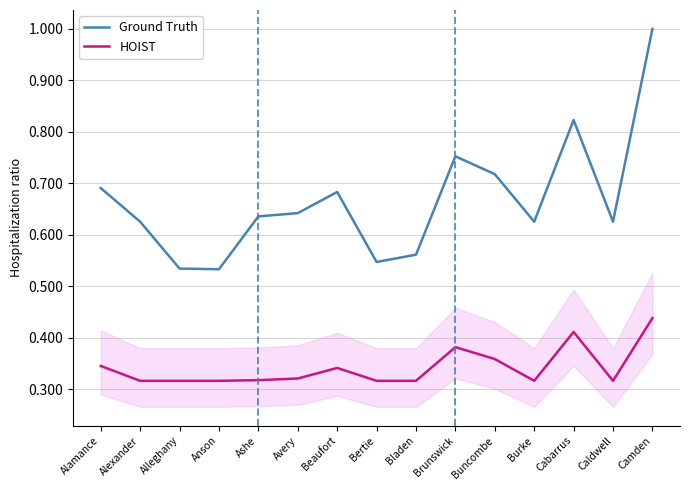

What is the average value of the HOIST series?

0.3